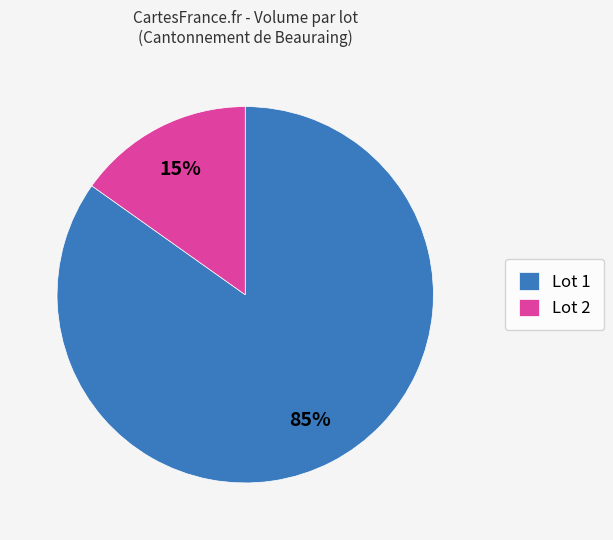

What is the largest slice in the pie chart?

Lot 1